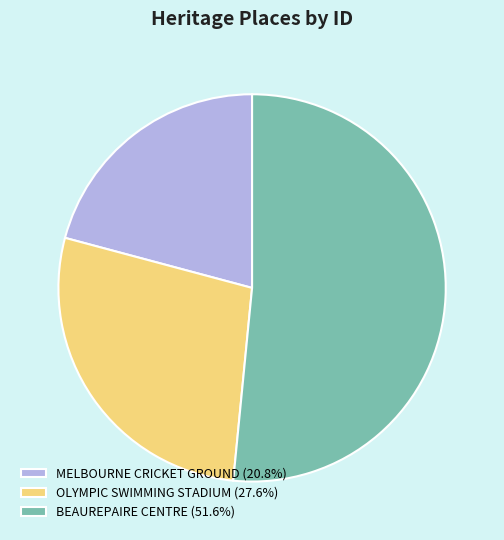

Which has a higher value, BEAUREPAIRE CENTRE or MELBOURNE CRICKET GROUND?

BEAUREPAIRE CENTRE